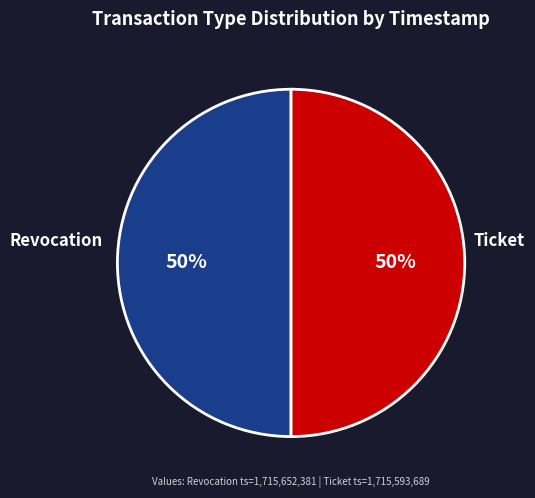

Approximately how many times larger is the value at Revocation compared to Ticket?

1.0